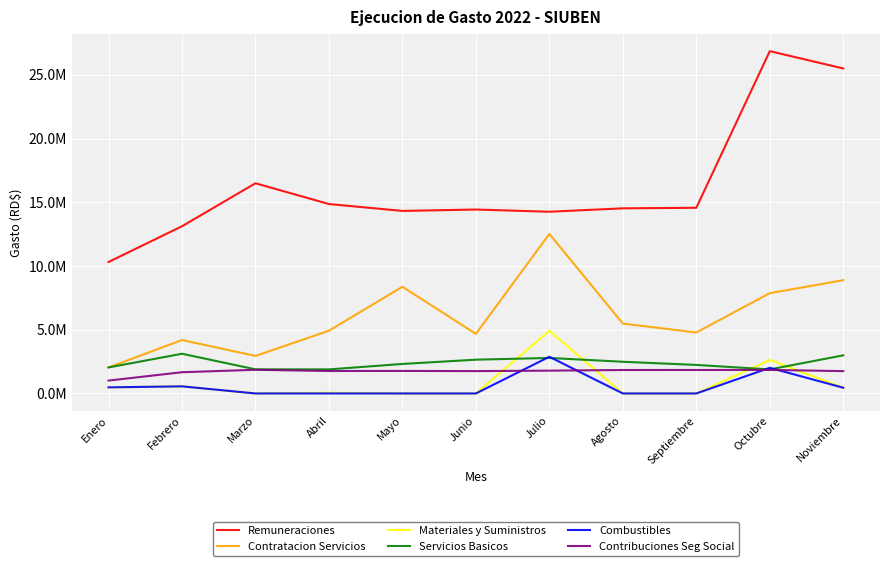

In Combustibles, how many points are higher than both neighbors (excluding endpoints)?

3